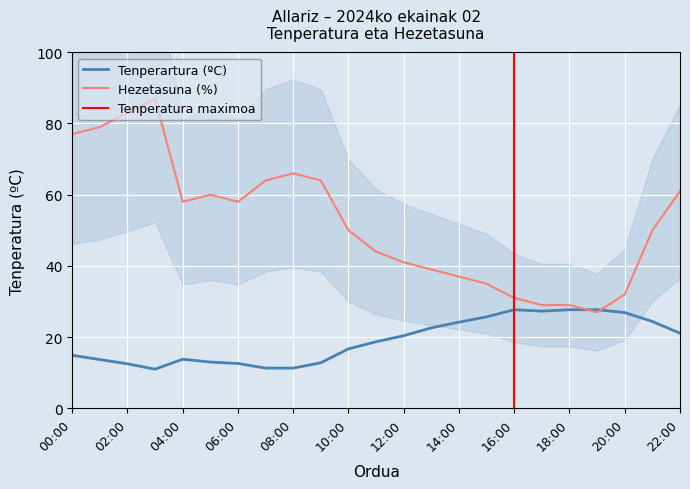

Where is the first local minimum for Tenperartura (ºC)?

03:00